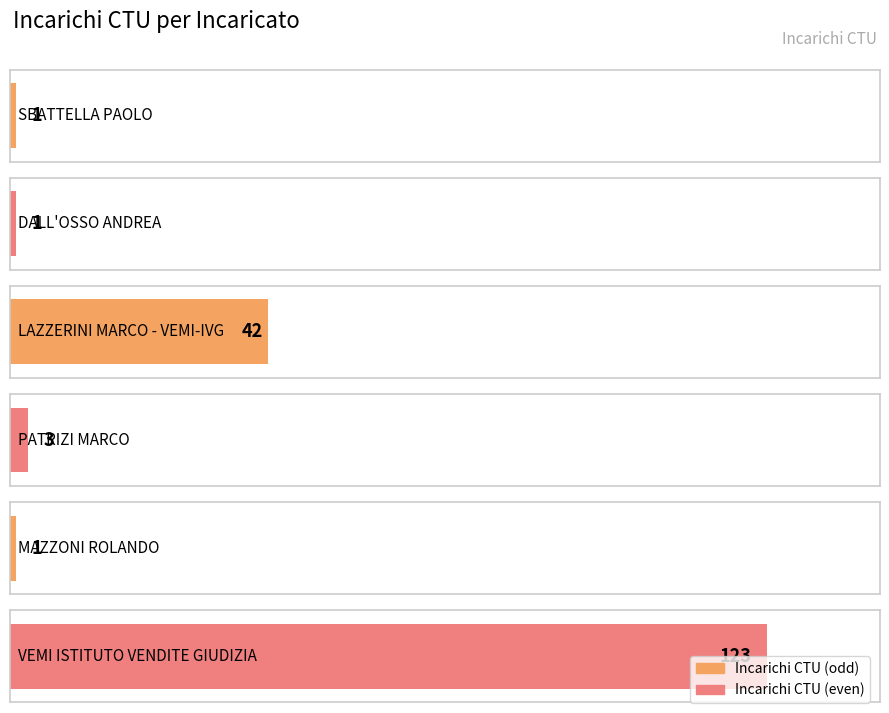

True or false: the data shows 1 at MAZZONI ROLANDO.

False